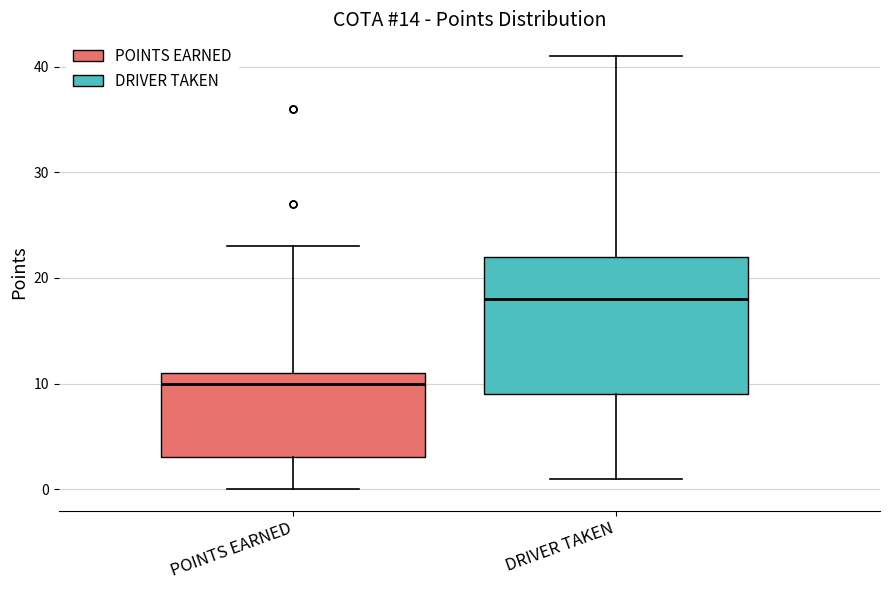

Reading left to right, read every box against the y-axis: the position of its median line, the range the box covers, and the ends of its whiskers. The values are not printed on the chart, so give them approximately, as read against the axis.

POINTS EARNED: median 10, box 3 to 11, whiskers 0 to 23
DRIVER TAKEN: median 18, box 9 to 22, whiskers 1 to 41